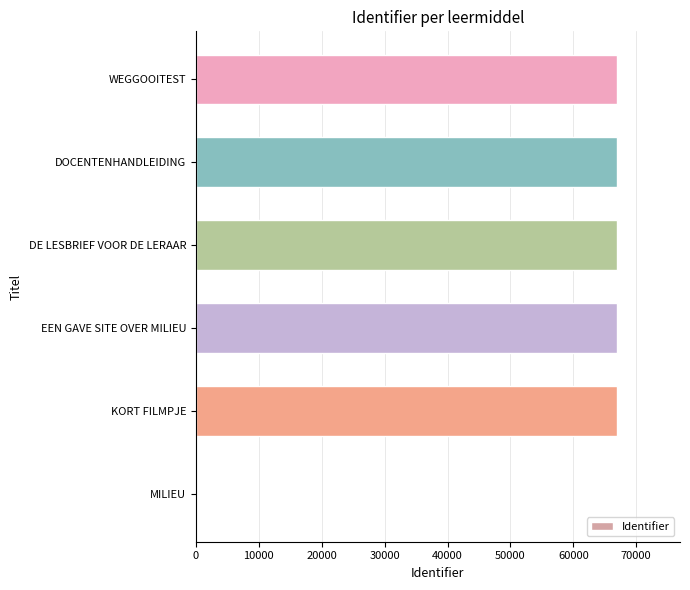

Which has a higher value, MILIEU or DOCENTENHANDLEIDING?

DOCENTENHANDLEIDING